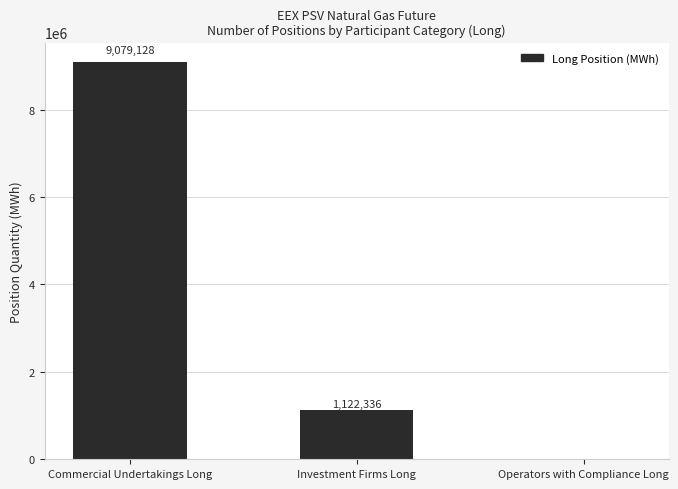

Are the bars horizontal?

No